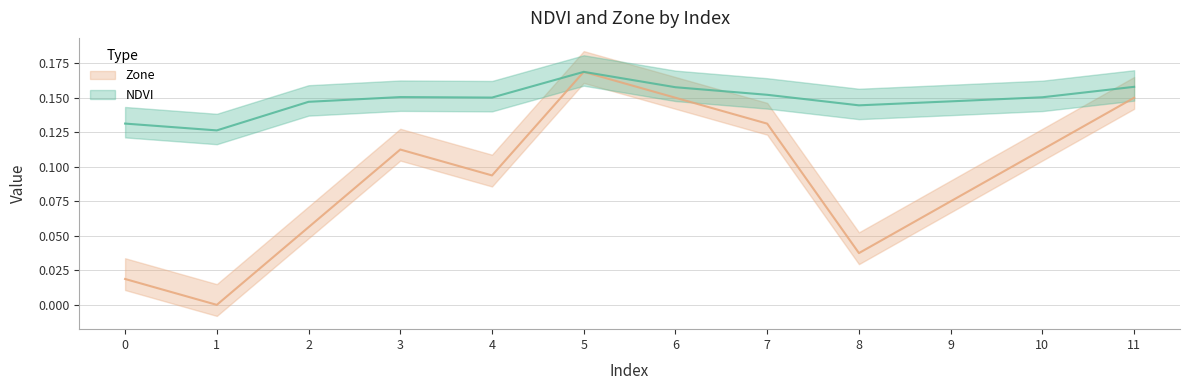

What is the difference between the Zone values at 0 and 5?

0.1